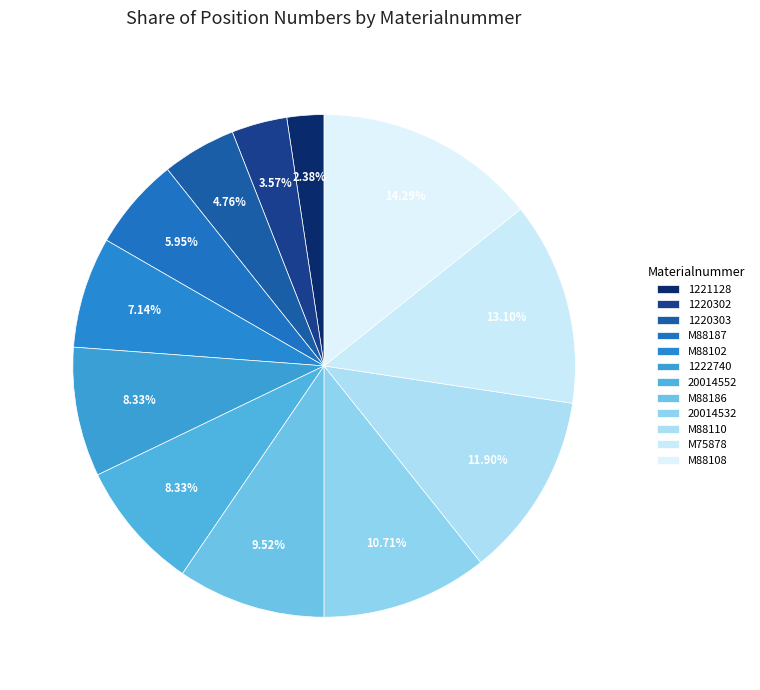

How many slices are in this pie chart?

12